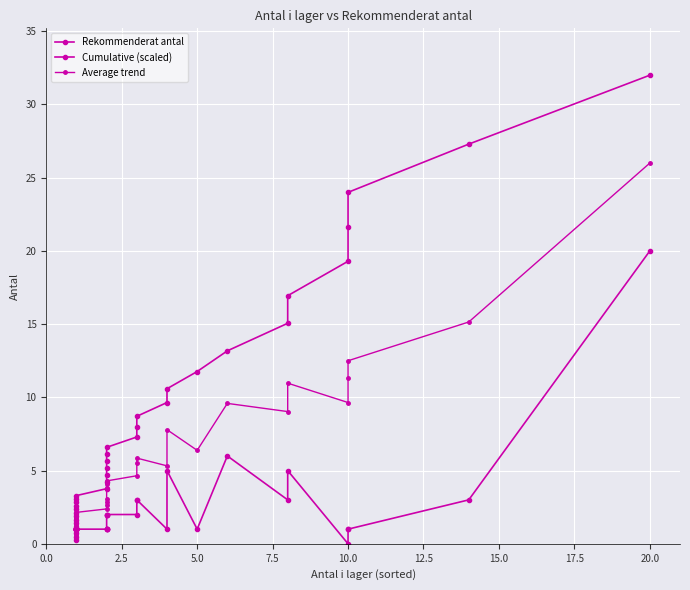

What is the greatest value displayed?

32.0